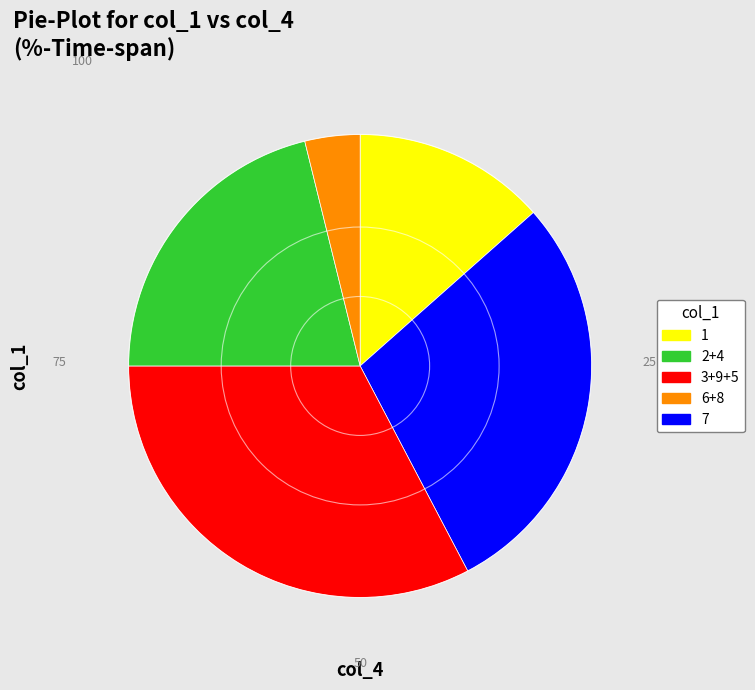

What is the ratio of the value at 1 to the value at 3+9+5?

0.4